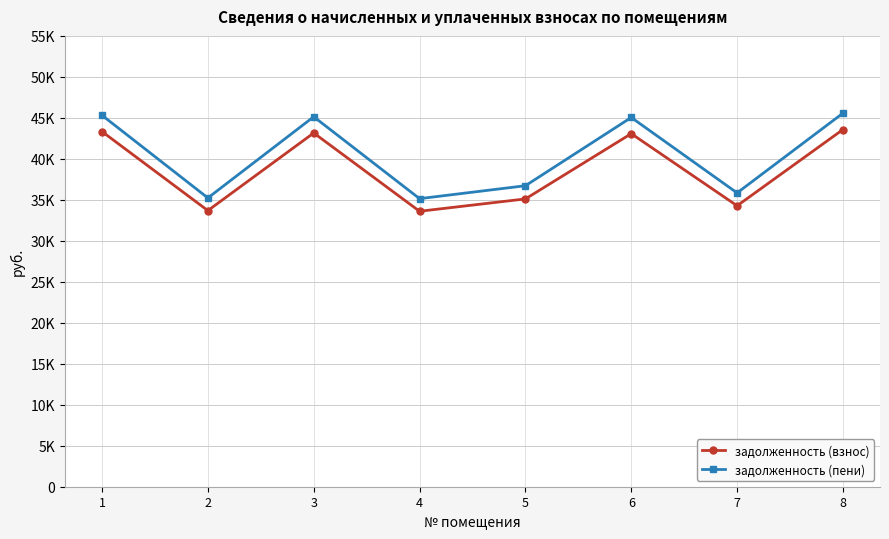

True or false: задолженность (взнос) and задолженность (пени) cross at least once.

False